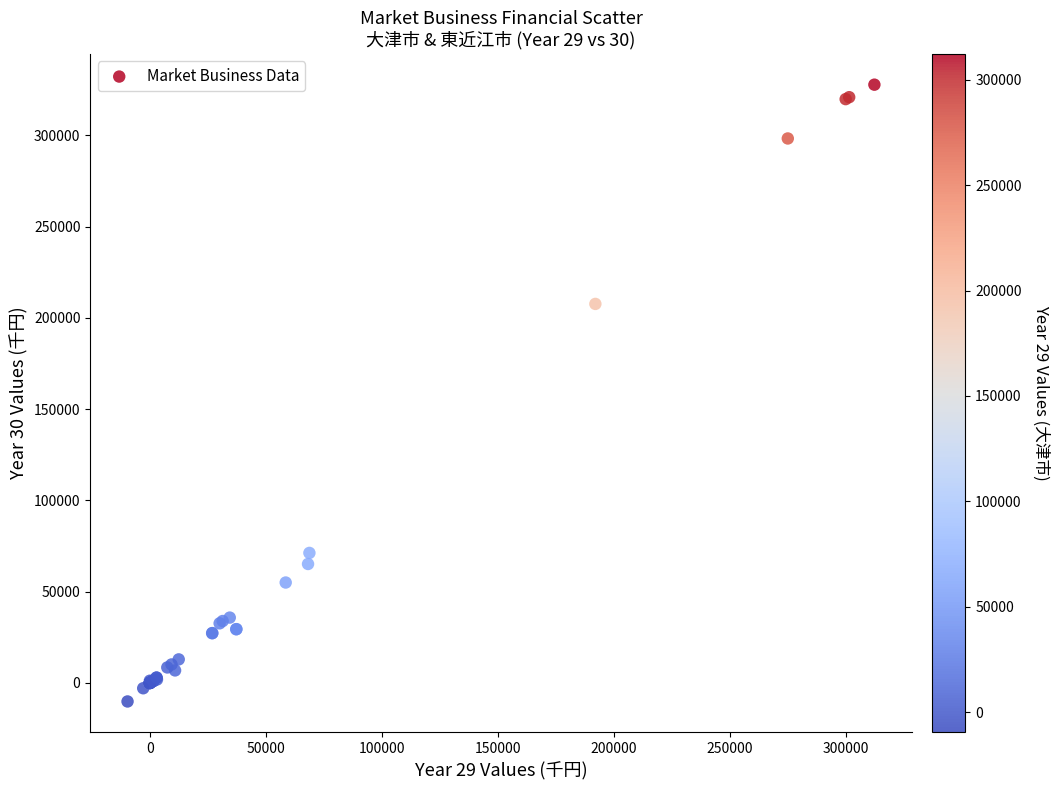

What Y value in the scatter plot is closest to 158784?

207619